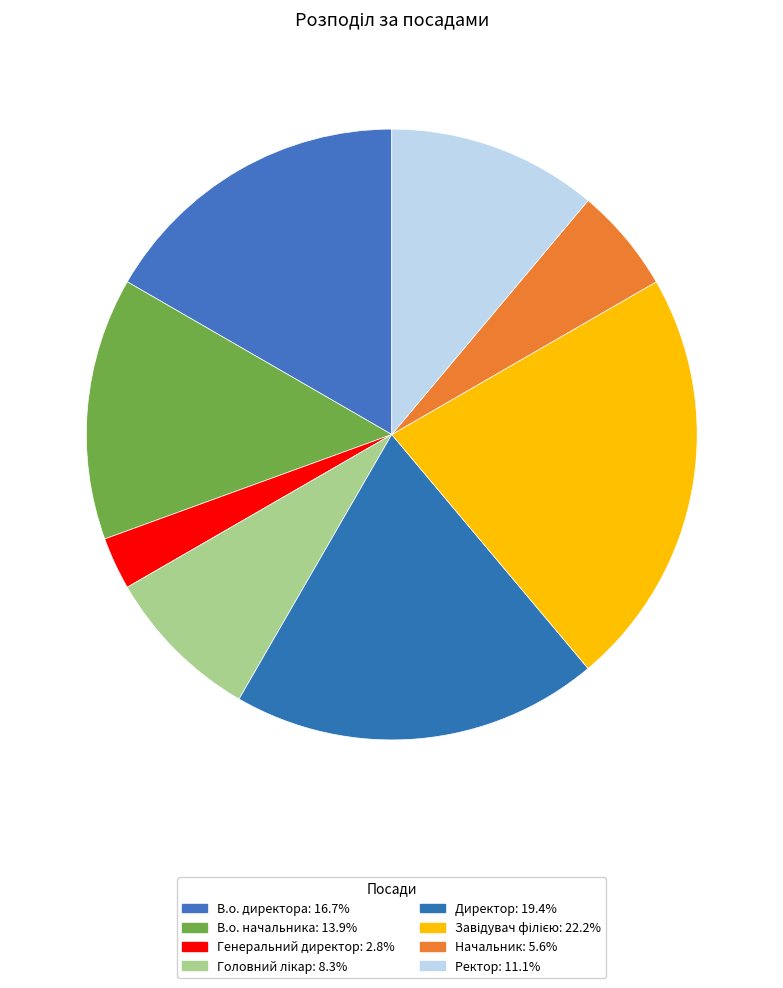

Count the number of slices in the pie.

8